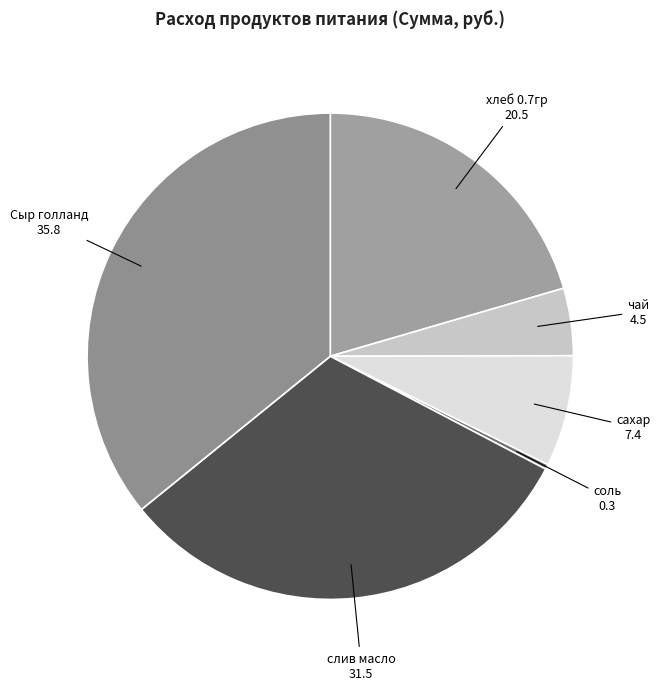

Is соль the majority of the pie?

No